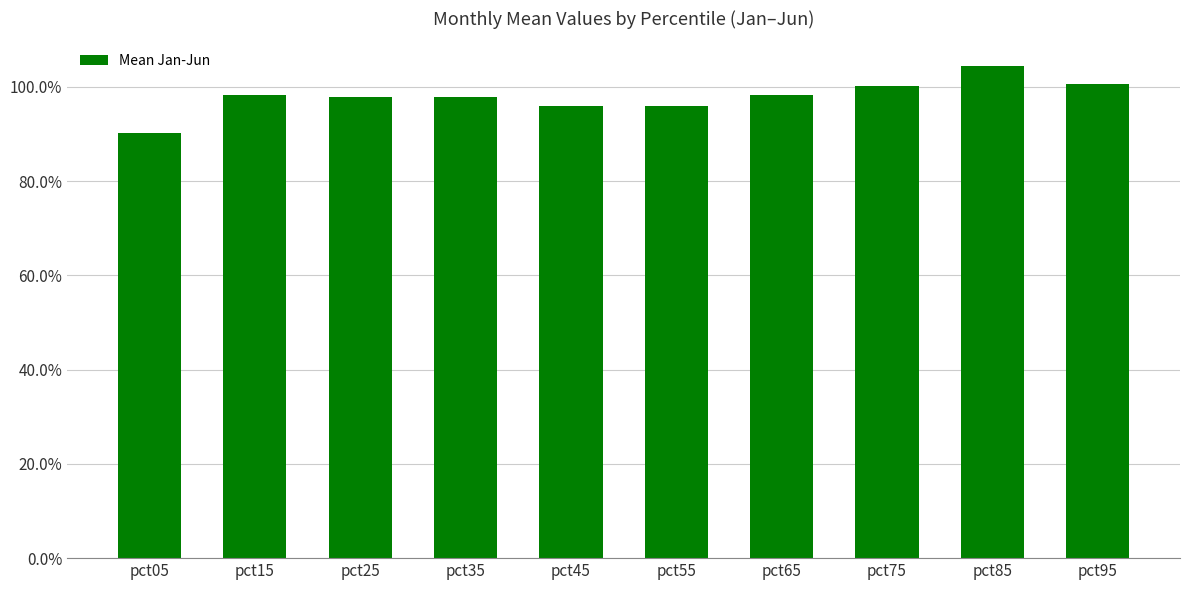

Does the chart contain any negative values?

No